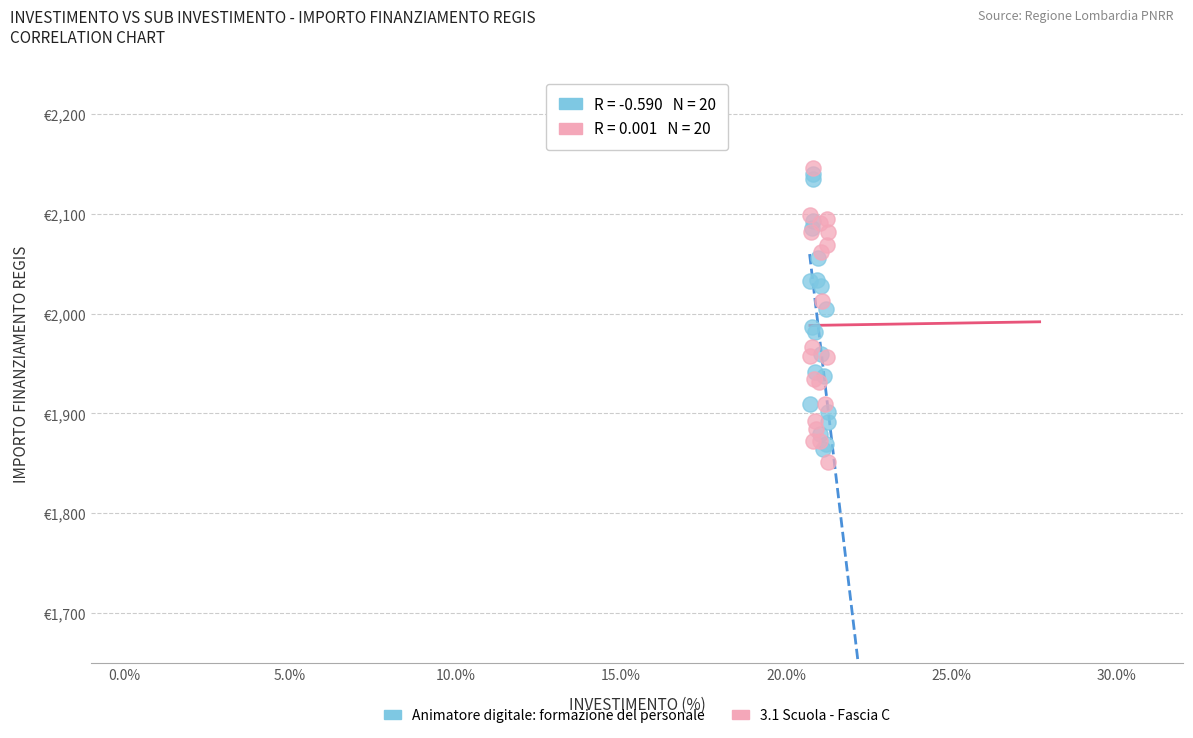

What are all the series names shown in the legend?

Animatore digitale: formazione del personale, 3.1 Scuola - Fascia C